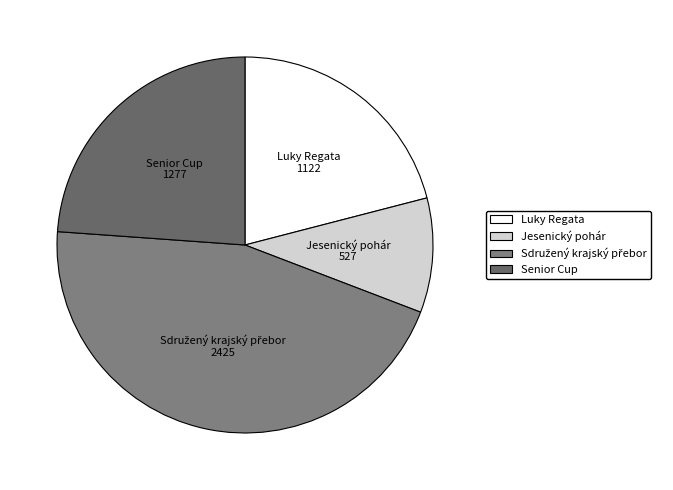

What is the ratio of the value at Luky Regata to the value at Jesenický pohár?

2.1